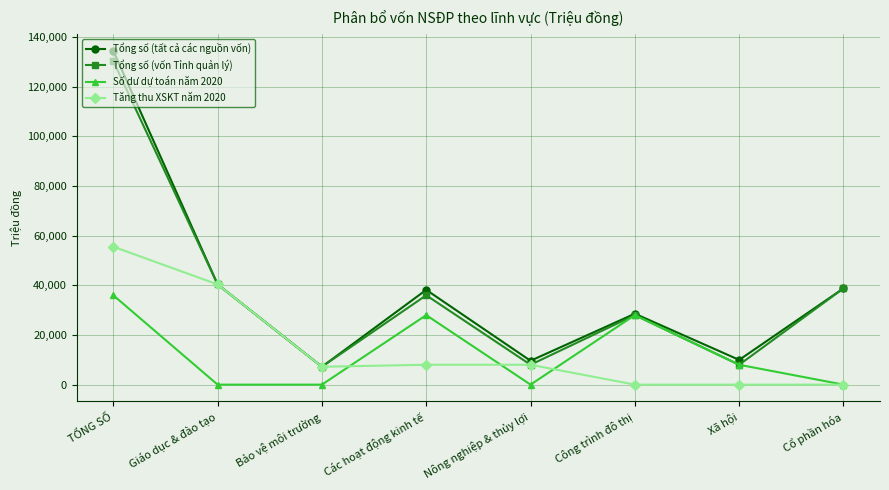

What is the value of the Tổng số (tất cả các nguồn vốn) point at the 1st from the left?

134479